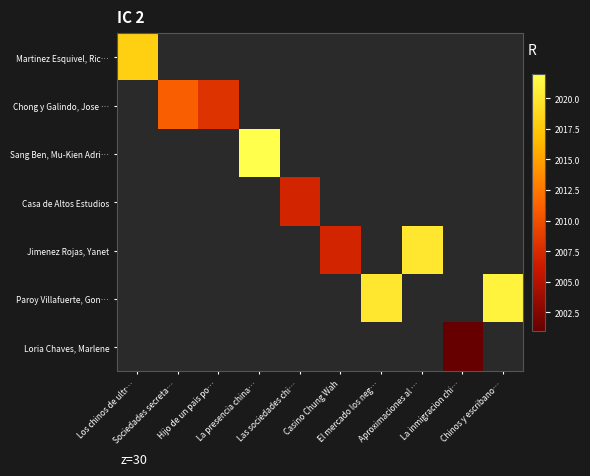

Rank the categories by Chong y Galindo, Jose … value from lowest to highest.

Hijo de un pais po…, La presencia china…, Las sociedades chi…, Casino Chung Wah, El mercado los neg…, Aproximaciones al …, La inmigracion chi…, Chinos y escribano…, Los chinos de ultr…, Sociedades secreta…